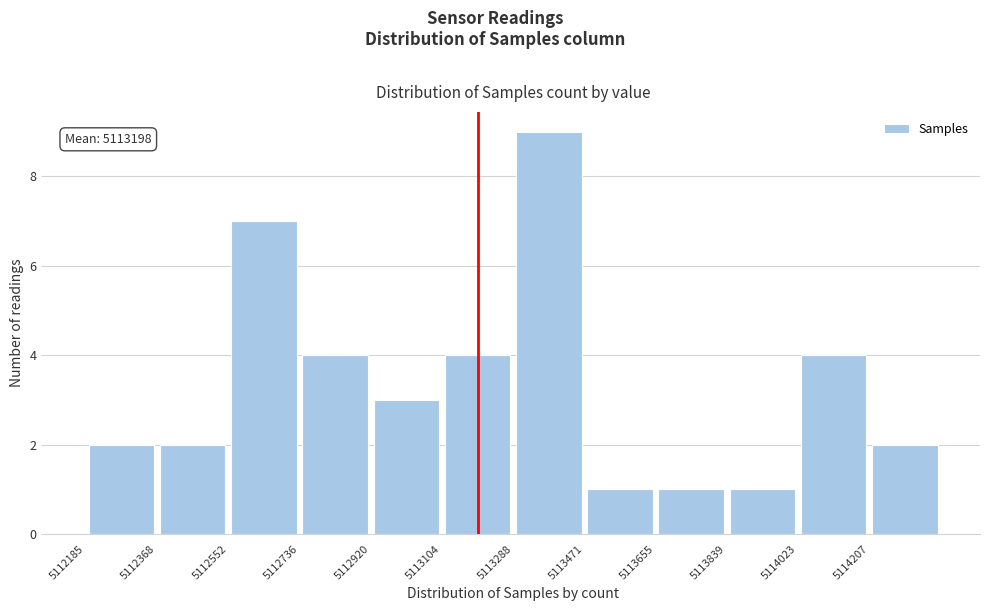

Which range on the x-axis has the tallest bar?

5113280 to 5113480